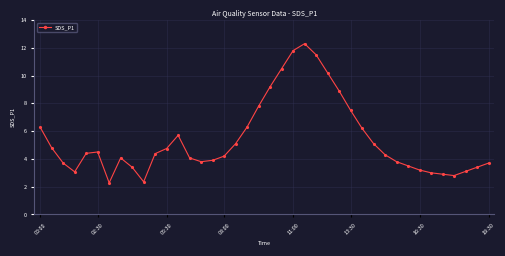

True or false: the data has more than 0 interior local peaks.

True